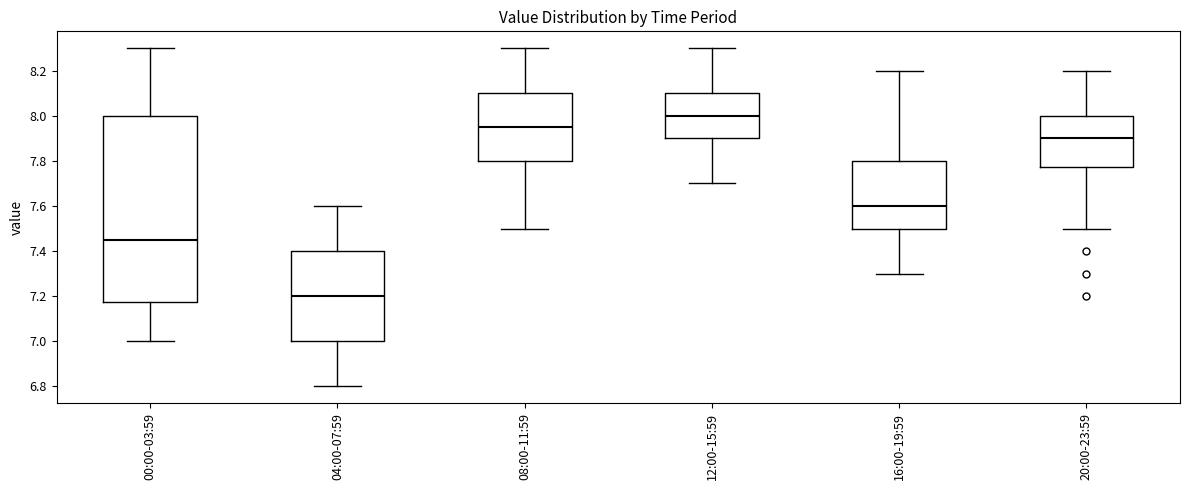

Reading left to right, transcribe this box plot: for each box, give where its median line is, the range the box spans, and where its two whiskers end, as read against the y-axis. The values are not printed on the chart, so give them approximately, as read against the axis.

00:00-03:59: median 7.46, box 7.18 to 8.00, whiskers 7.00 to 8.30
04:00-07:59: median 7.20, box 7.00 to 7.40, whiskers 6.80 to 7.60
08:00-11:59: median 7.96, box 7.80 to 8.10, whiskers 7.50 to 8.30
12:00-15:59: median 8.00, box 7.90 to 8.10, whiskers 7.70 to 8.30
16:00-19:59: median 7.60, box 7.50 to 7.80, whiskers 7.30 to 8.20
20:00-23:59: median 7.90, box 7.78 to 8.00, whiskers 7.50 to 8.20